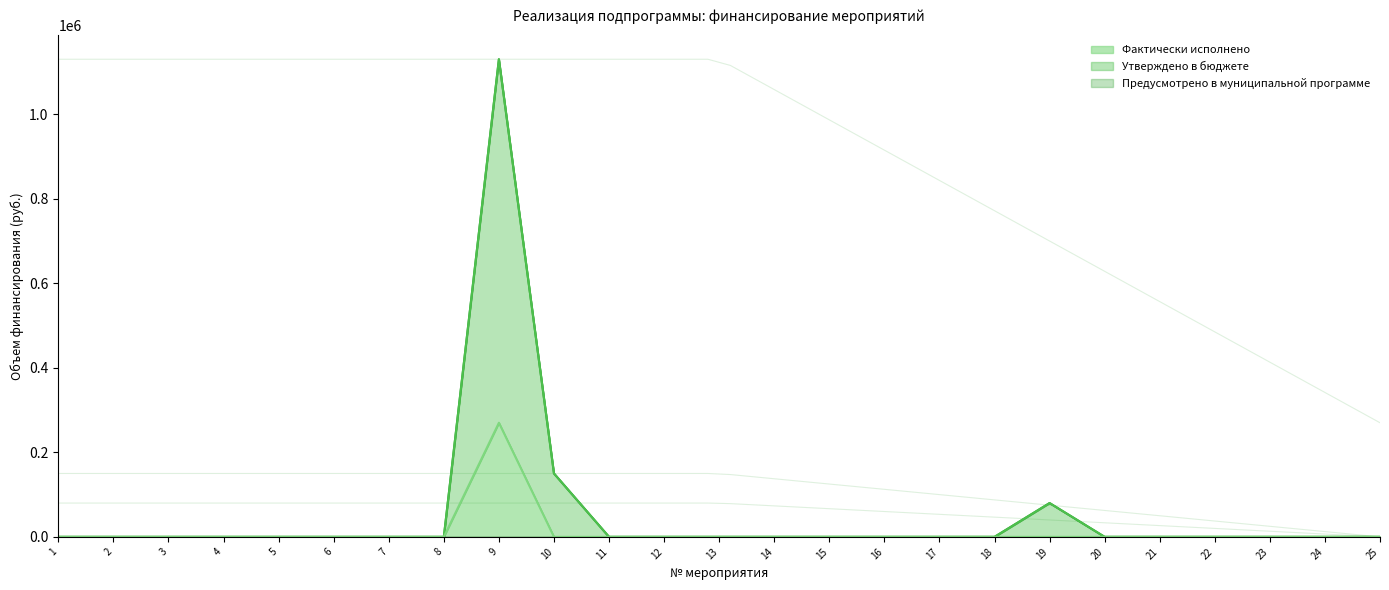

The value of Фактически исполнено at 11 is 108311. True or false?

False